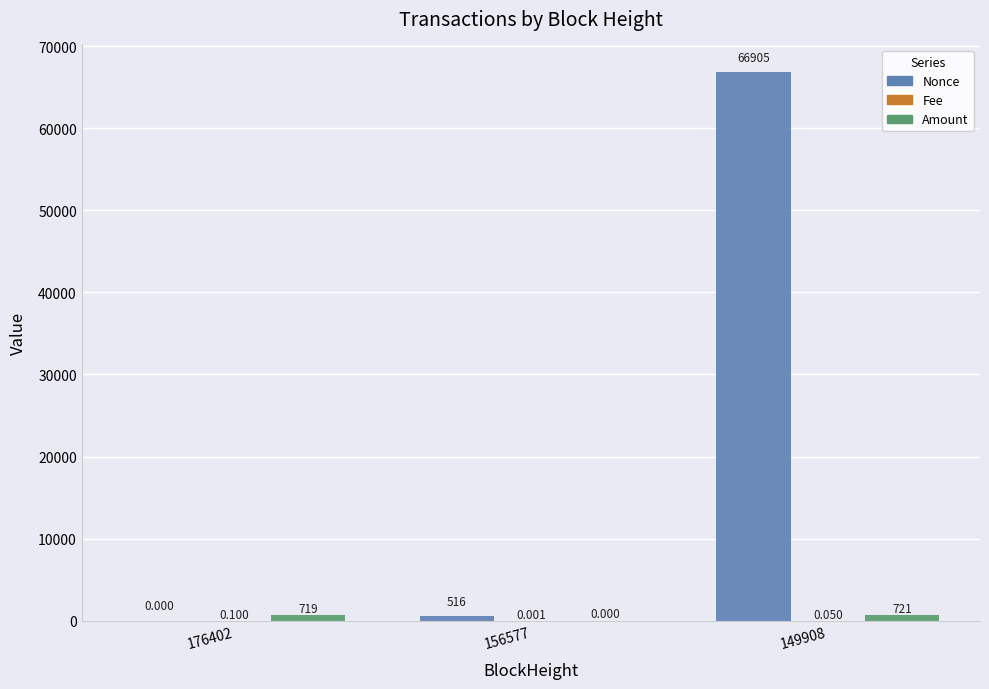

What is the maximum value shown in the chart?

66905.0